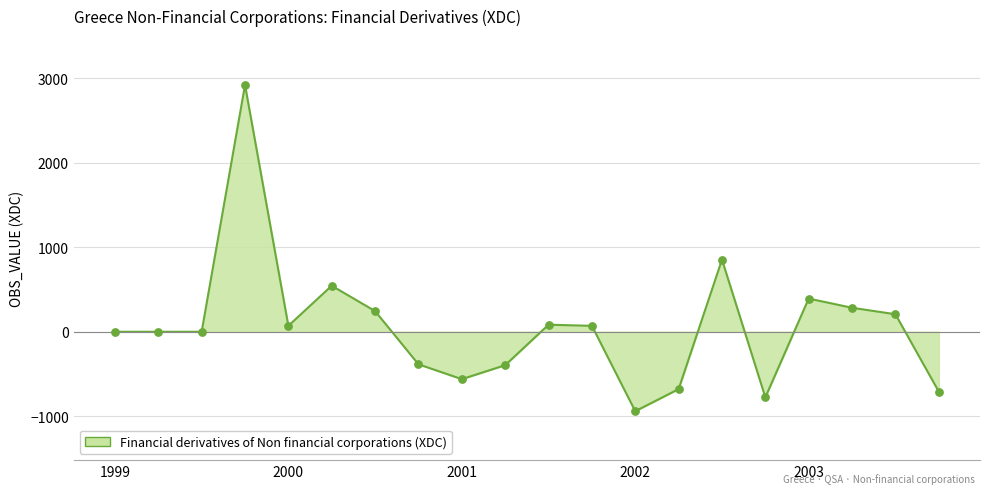

What is the smallest value displayed?

-939.7